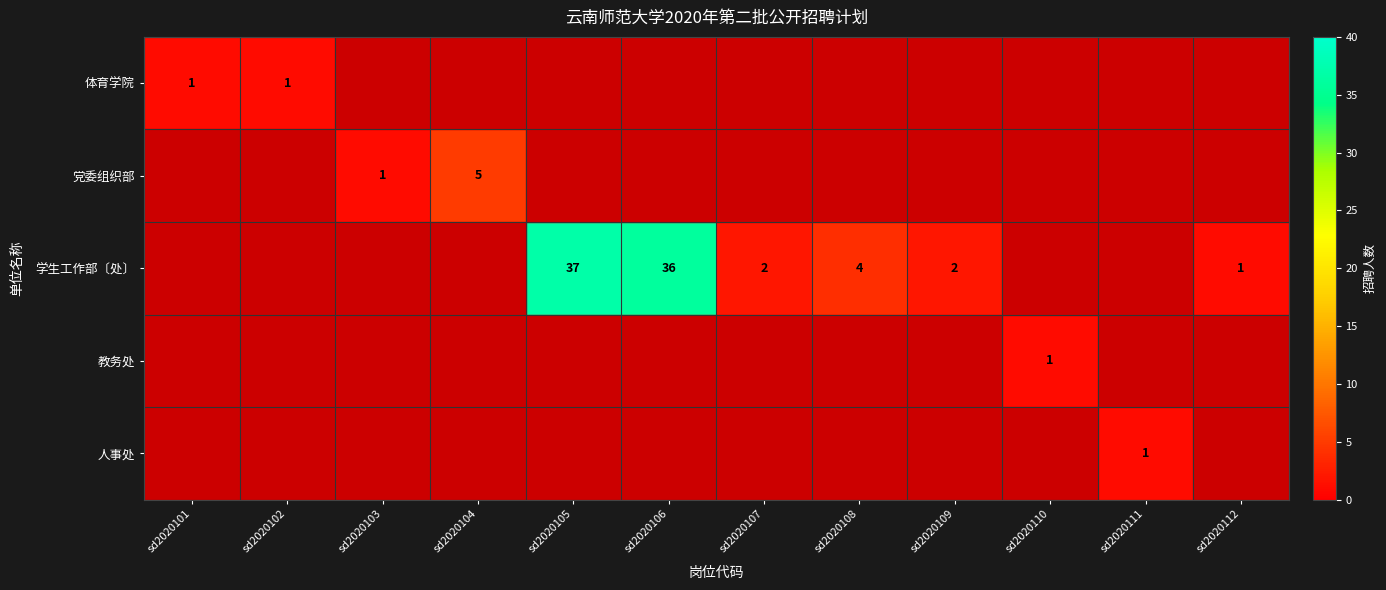

True or false: 学生工作部〔处〕 has a value of 11 at sd2020105.

False